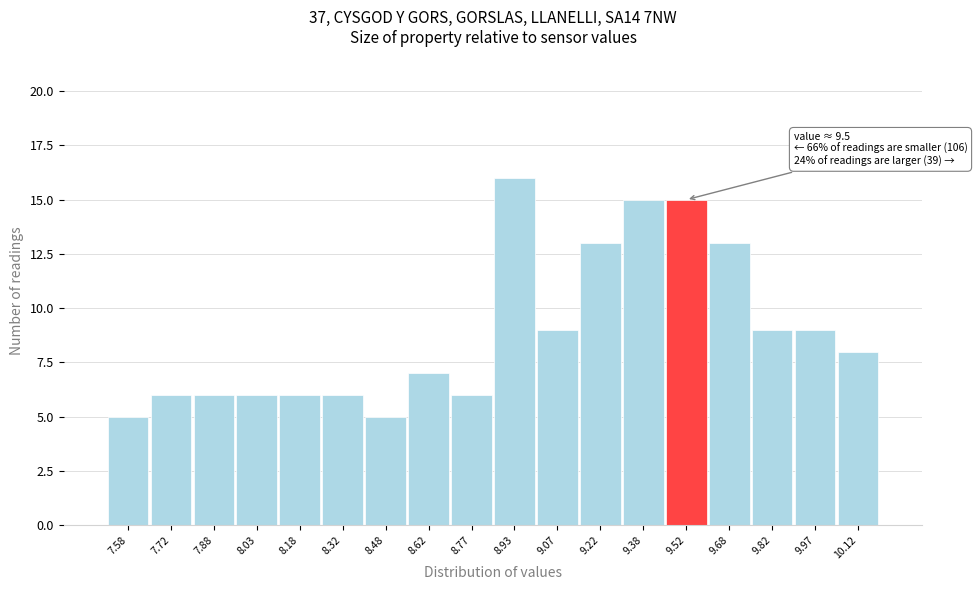

Over which range of the x-axis is the bar tallest?

8.85 to 9.00